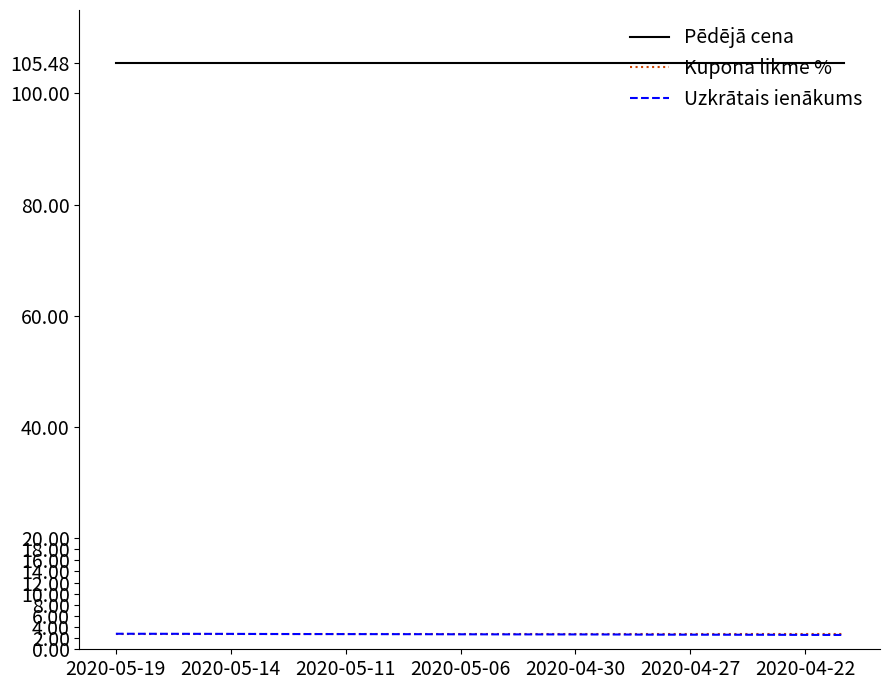

What is the maximum value for Pēdējā cena?

105.5